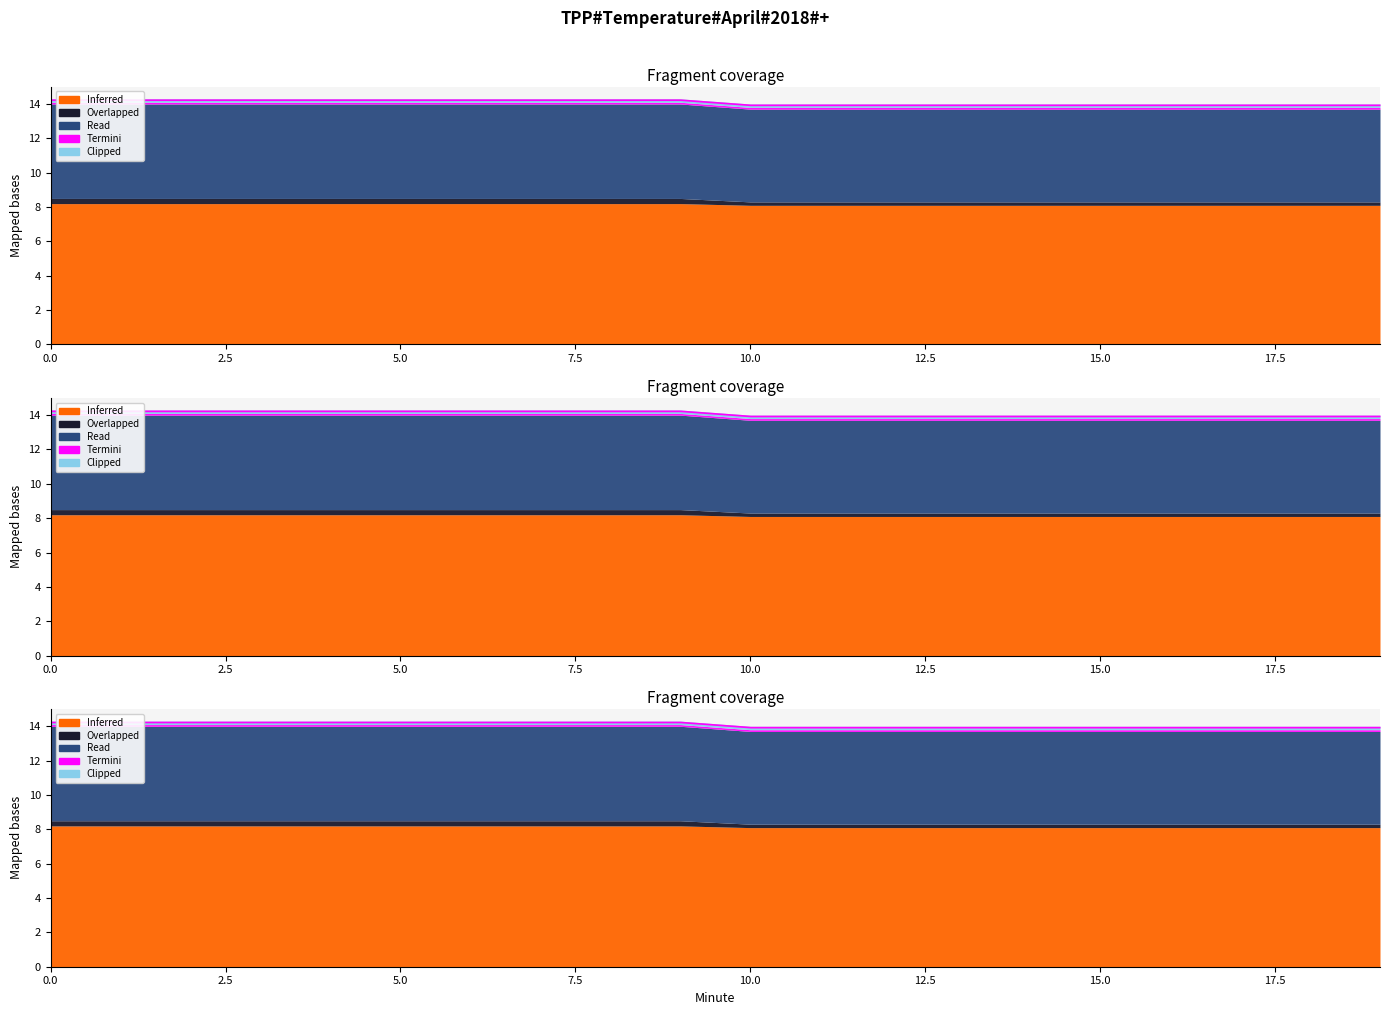

How many distinct data groups are displayed?

5